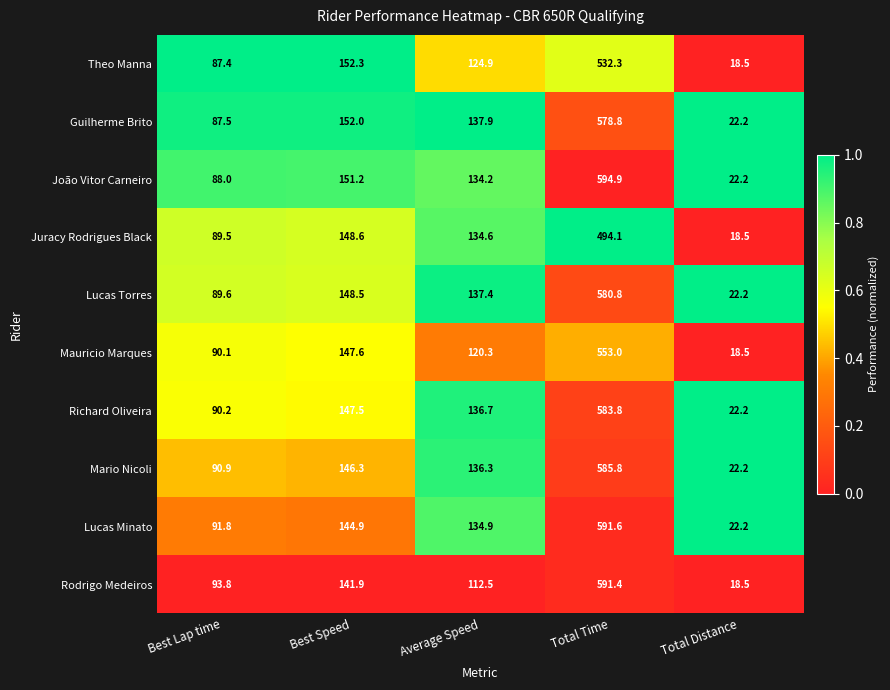

Is the value of Mario Nicoli at Total Distance greater than the value of Juracy Rodrigues Black at Average Speed?

No